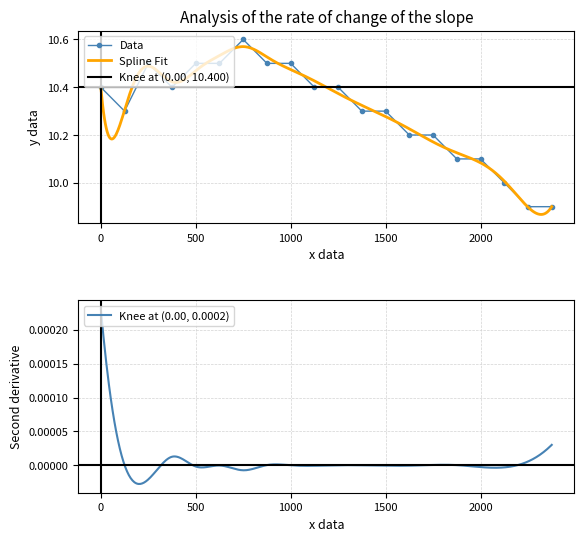

Is it true that Data equals 10.1 at 2000?

True